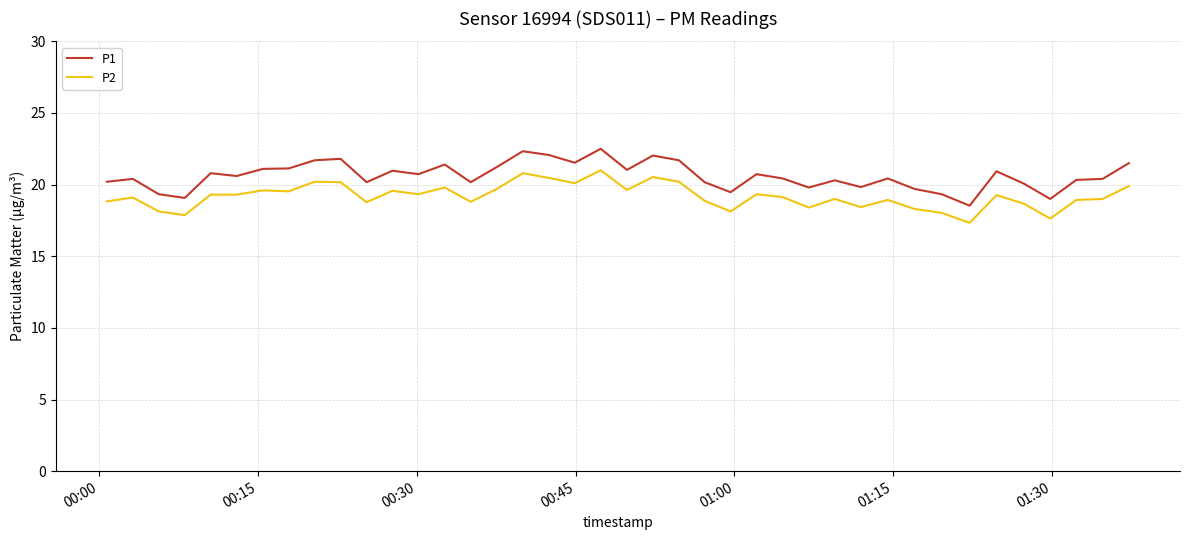

How many series are shown in this chart?

2